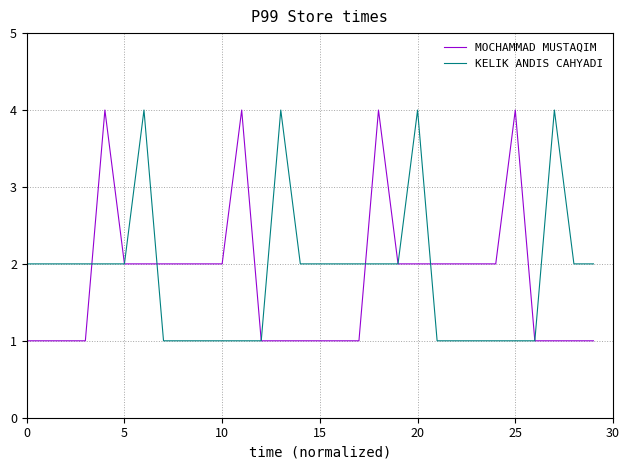

What is the maximum value for KELIK ANDIS CAHYADI?

4